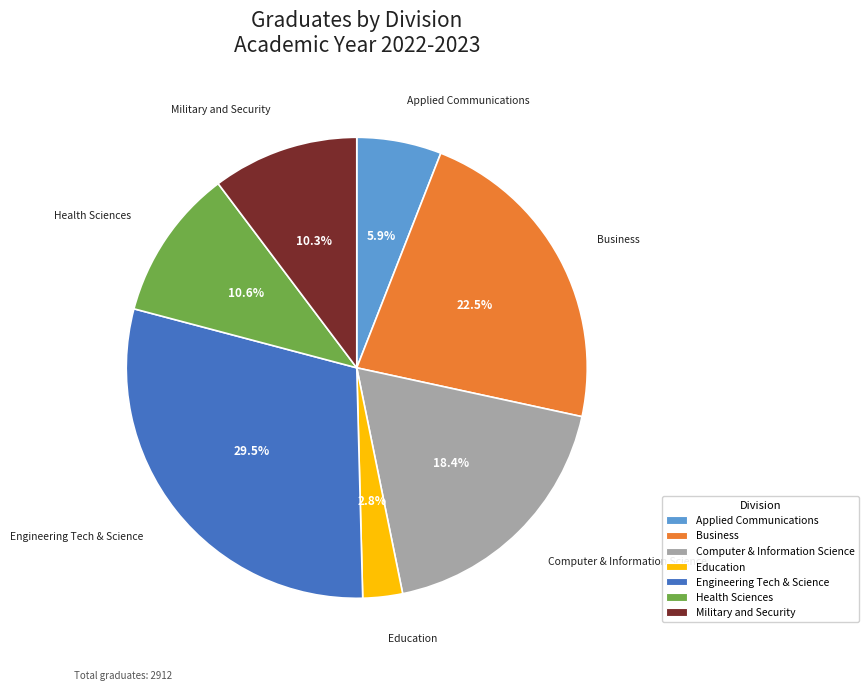

Count the number of slices in the pie.

7